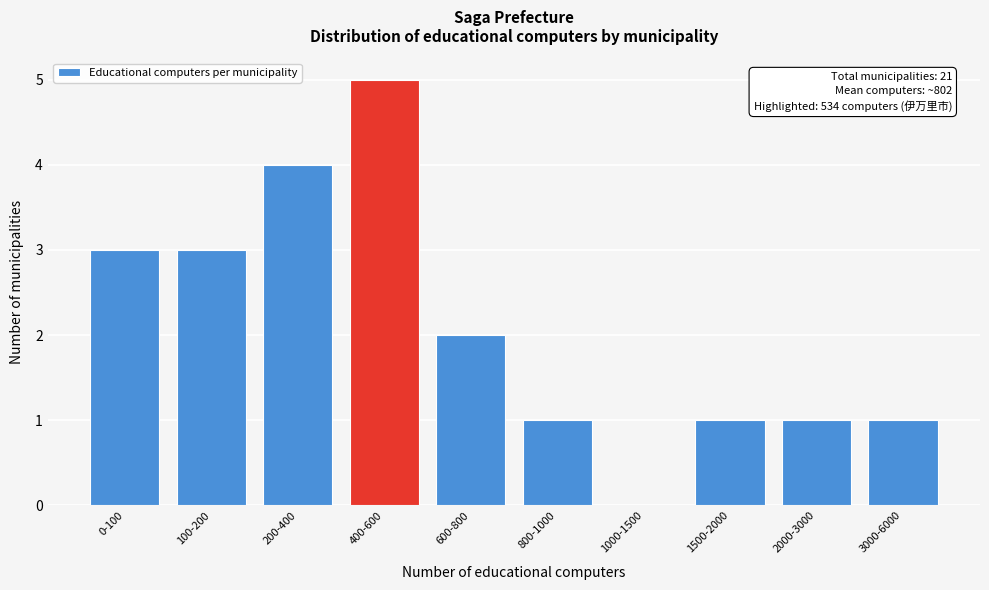

Reading right to left, transcribe all the data shown in this chart.

3000-6000=1	2000-3000=1	1500-2000=1	1000-1500=0	800-1000=1	600-800=2	400-600=5	200-400=4	100-200=3	0-100=3